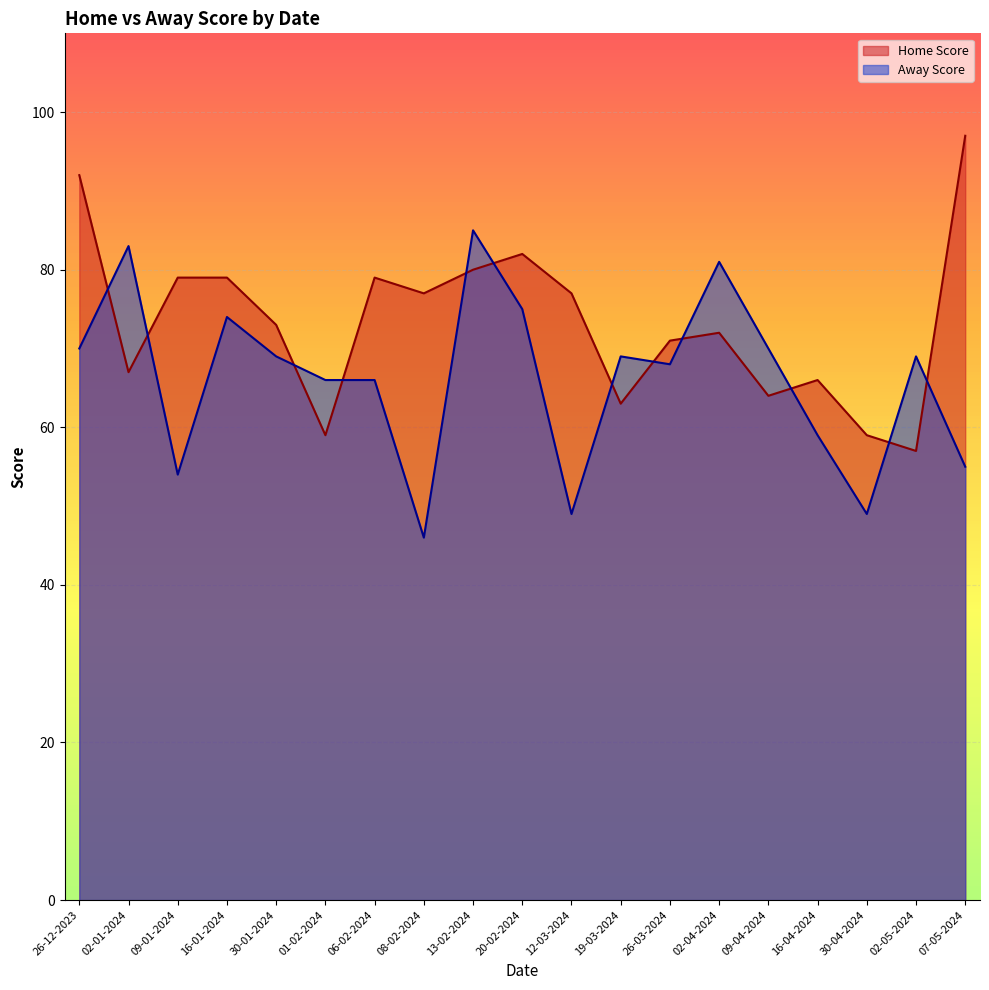

How many categories are shown in the chart?

19